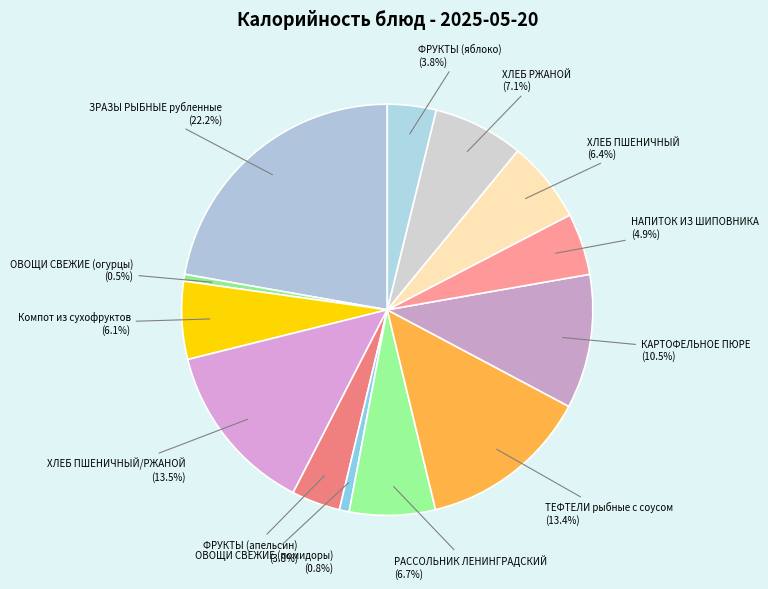

Does any single category account for the majority?

No